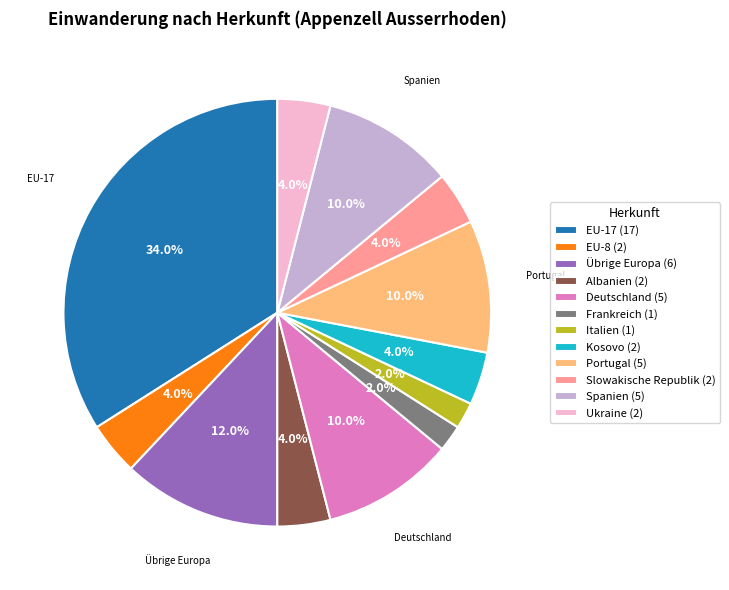

What portion of the pie excludes Kosovo (2)?

96.0%